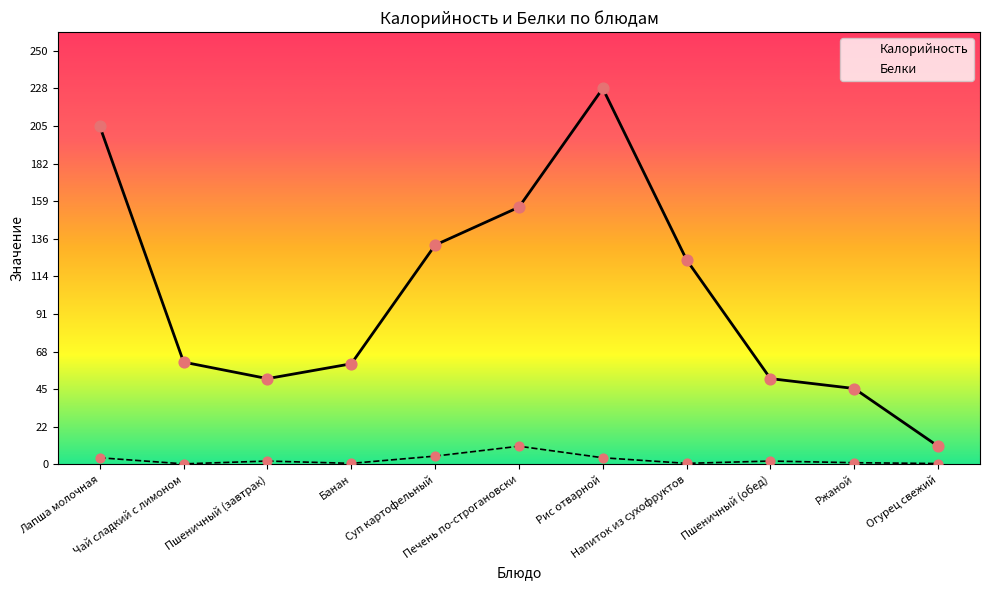

Is the value of Белки at Печень по-строгановски greater than the value of Калорийность at Пшеничный (обед)?

No